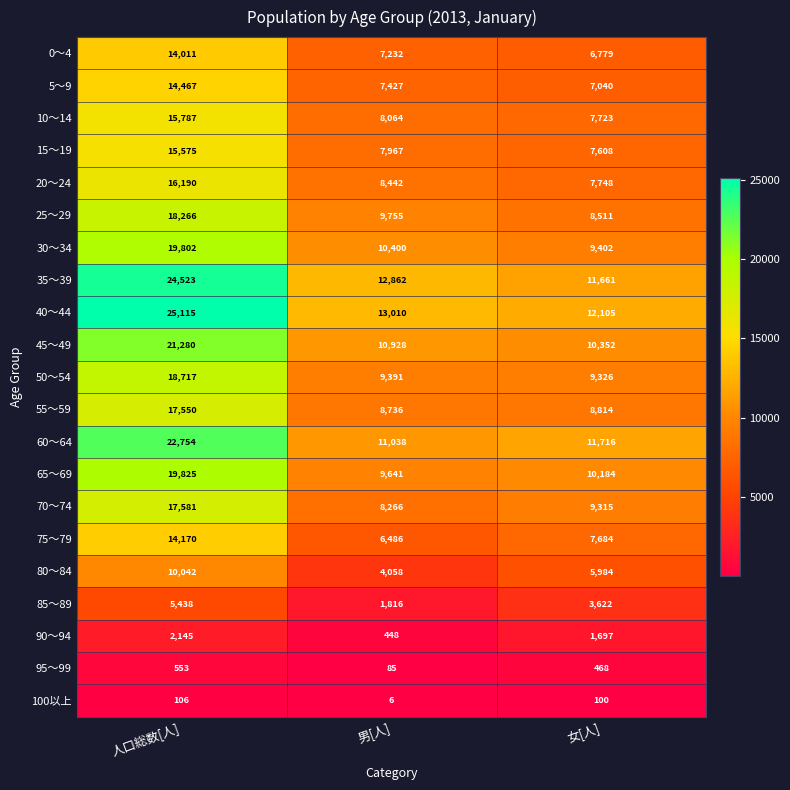

Which series has the largest range (max minus min)?

40～44